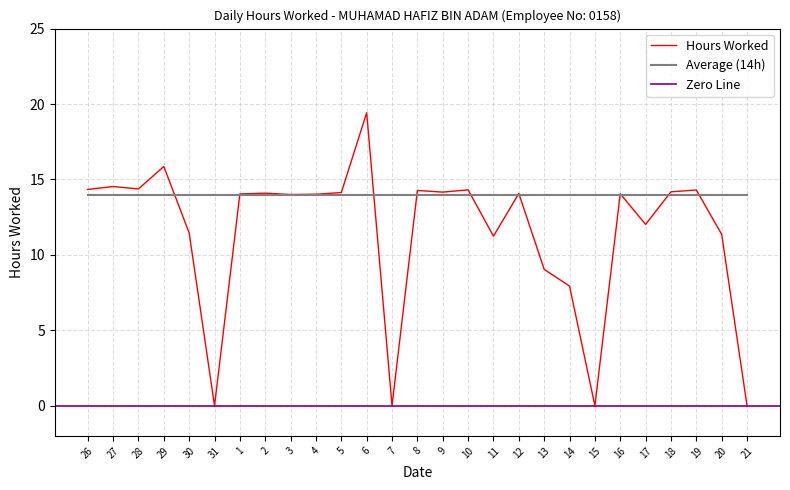

What position from the left is 9?

15